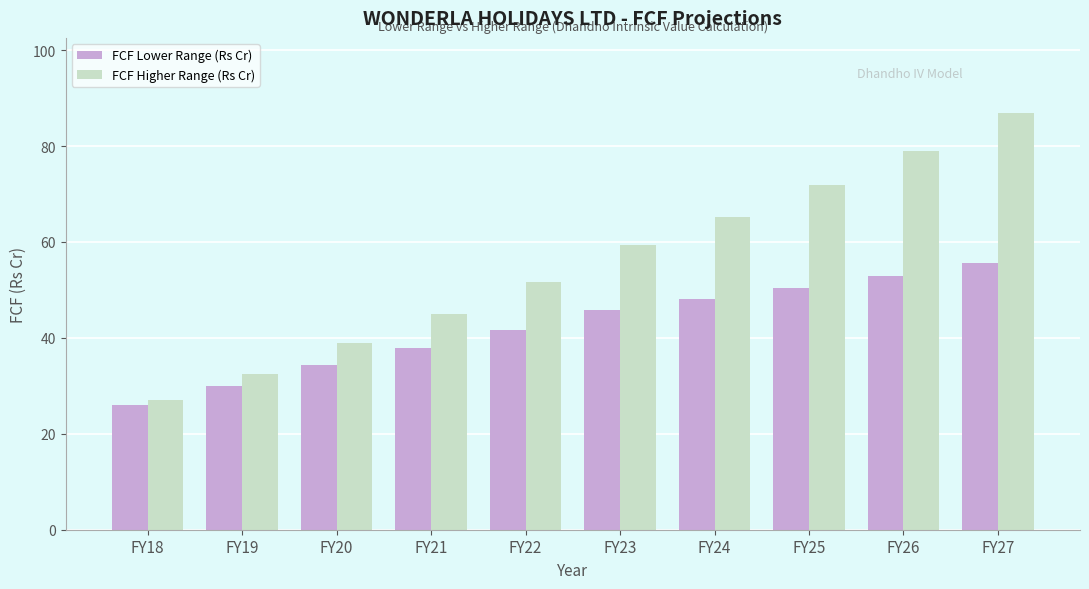

Reading right to left, extract all data points from this chart.

FCF Lower Range (Rs Cr): 55.6	52.9	50.4	48.0	45.7	41.6	37.8	34.4	29.9	26.0
FCF Higher Range (Rs Cr): 86.9	79.0	71.8	65.3	59.4	51.6	44.9	39.0	32.5	27.1